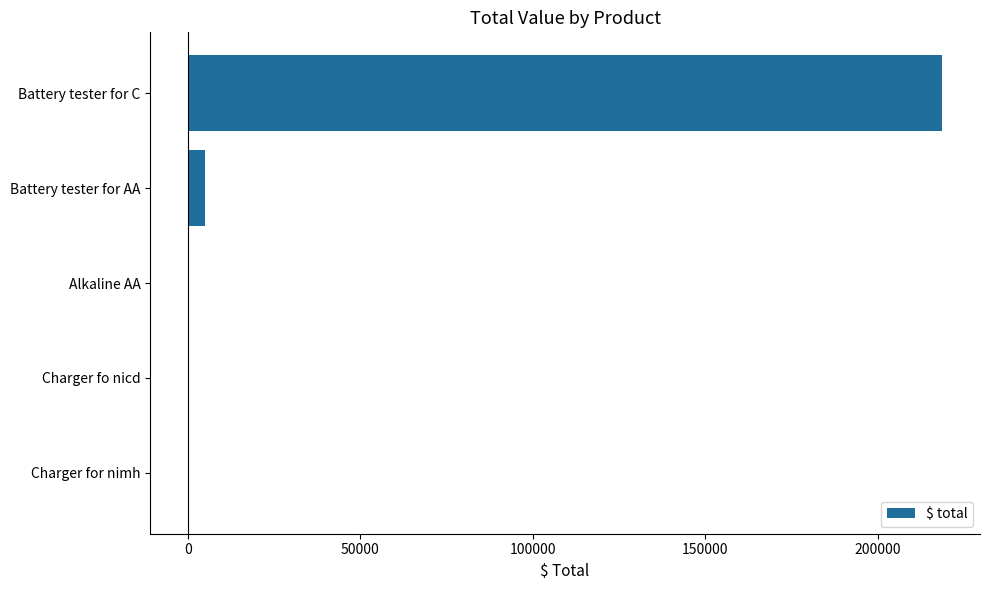

What is the sum of the values at Battery tester for C and Battery tester for AA?

223622.5